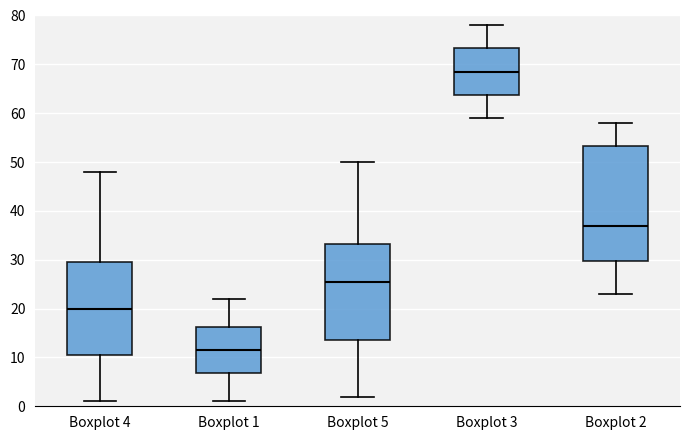

Reading left to right, read every box against the y-axis: the position of its median line, the range the box covers, and the ends of its whiskers. The values are not printed on the chart, so give them approximately, as read against the axis.

Boxplot 4: median 20, box 11 to 30, whiskers 1 to 48
Boxplot 1: median 12, box 7 to 16, whiskers 1 to 22
Boxplot 5: median 26, box 14 to 33, whiskers 2 to 50
Boxplot 3: median 69, box 64 to 73, whiskers 59 to 78
Boxplot 2: median 37, box 30 to 53, whiskers 23 to 58